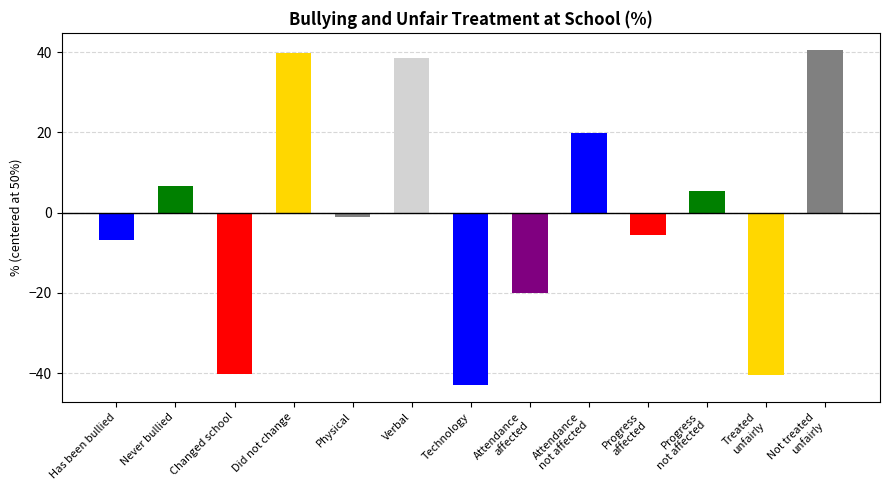

How many data points does each series have?

13